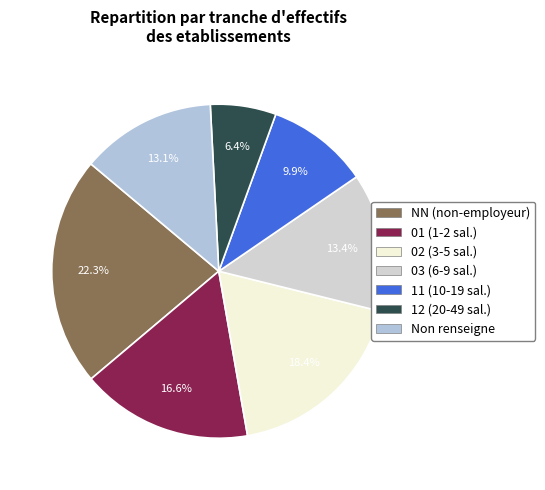

Count the number of slices in the pie.

7